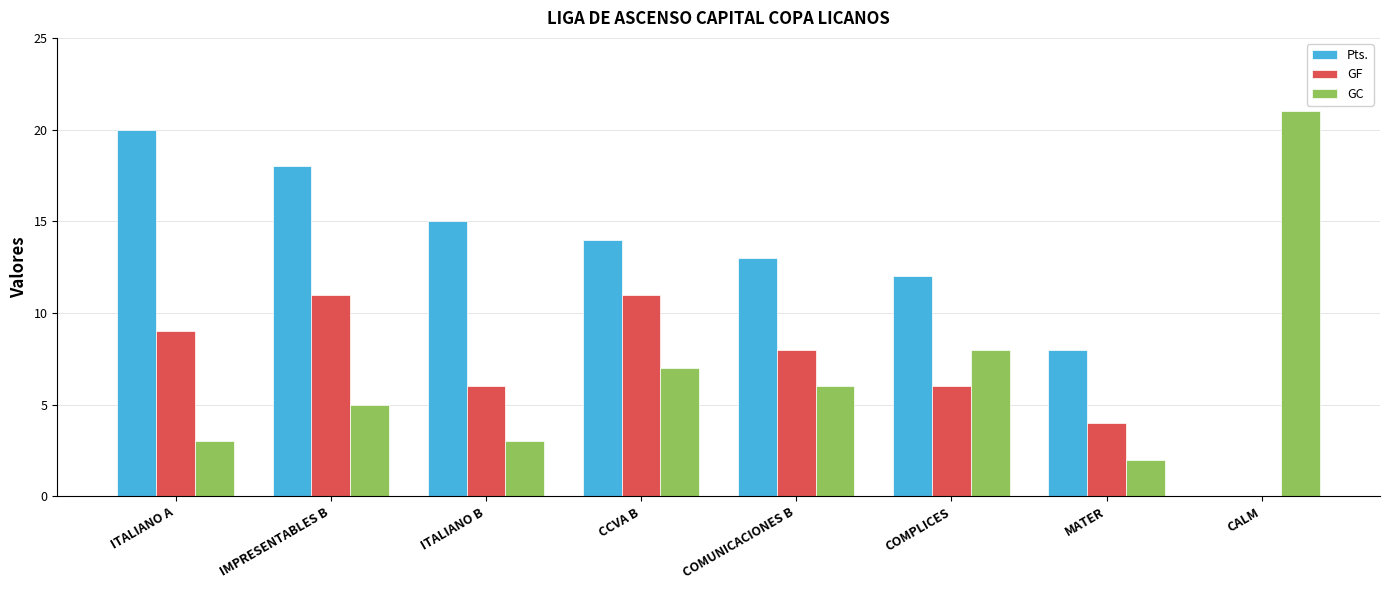

Which series changed the most between ITALIANO B and COMPLICES?

GC